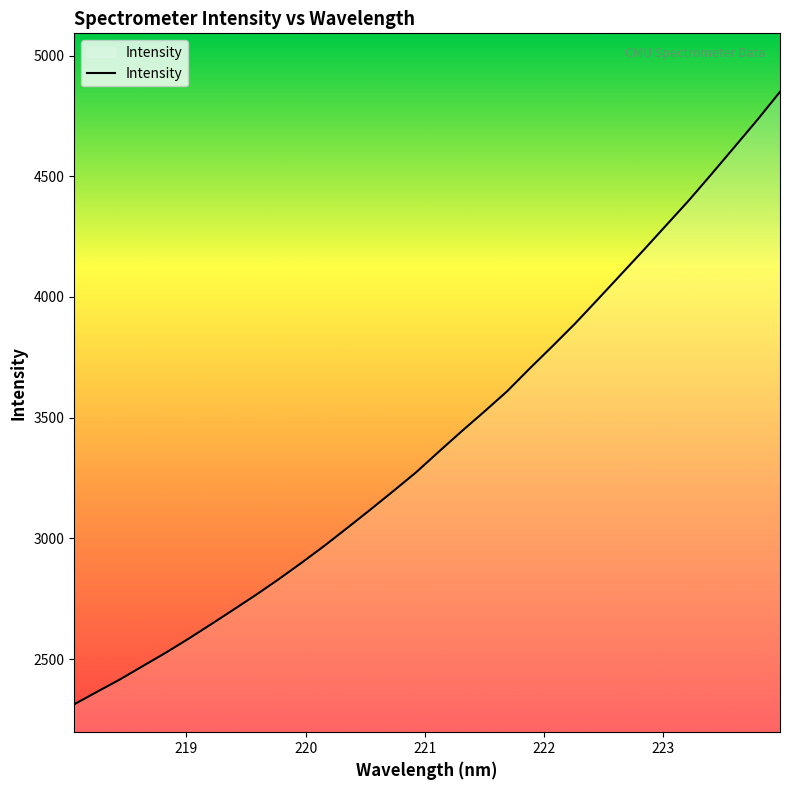

What is the greatest value displayed?

4849.6